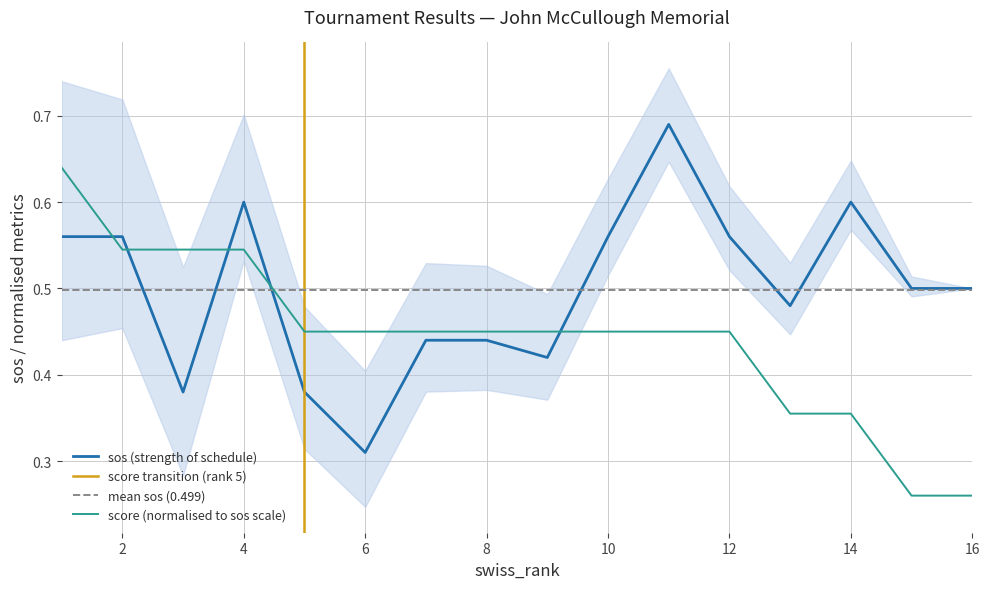

Which series ends up on top after the final intersection of sos and score?

sos